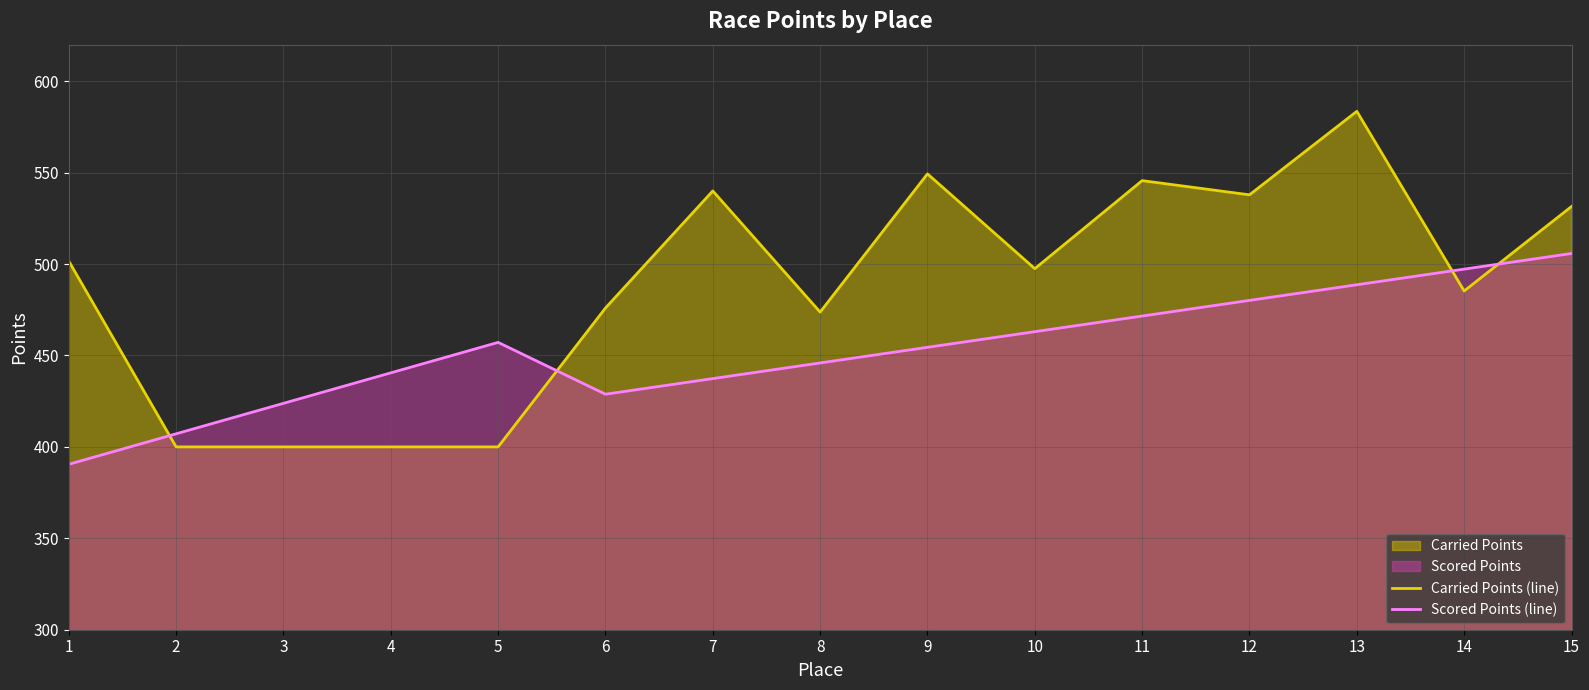

At which label is Scored Points (line) closest to 448?

8